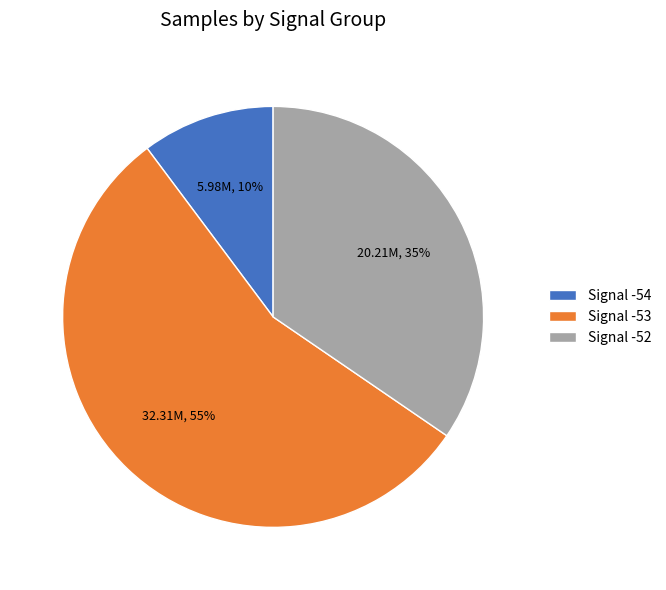

Count the number of slices in the pie.

3